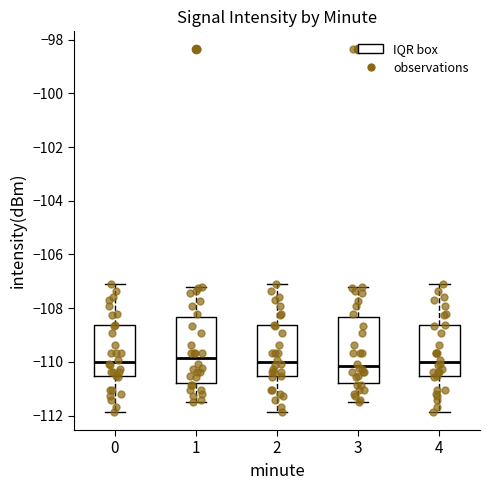

Reading left to right, transcribe this box plot: for each box, give where its median line is, the range the box spans, and where its two whiskers end, as read against the y-axis. The values are not printed on the chart, so give them approximately, as read against the axis.

0: median -110.0, box -110.6 to -108.6, whiskers -111.8 to -107.2
1: median -109.8, box -110.8 to -108.4, whiskers -111.4 to -107.2
2: median -110.0, box -110.6 to -108.6, whiskers -111.8 to -107.2
3: median -110.2, box -110.8 to -108.4, whiskers -111.4 to -107.2
4: median -110.0, box -110.6 to -108.6, whiskers -111.8 to -107.2